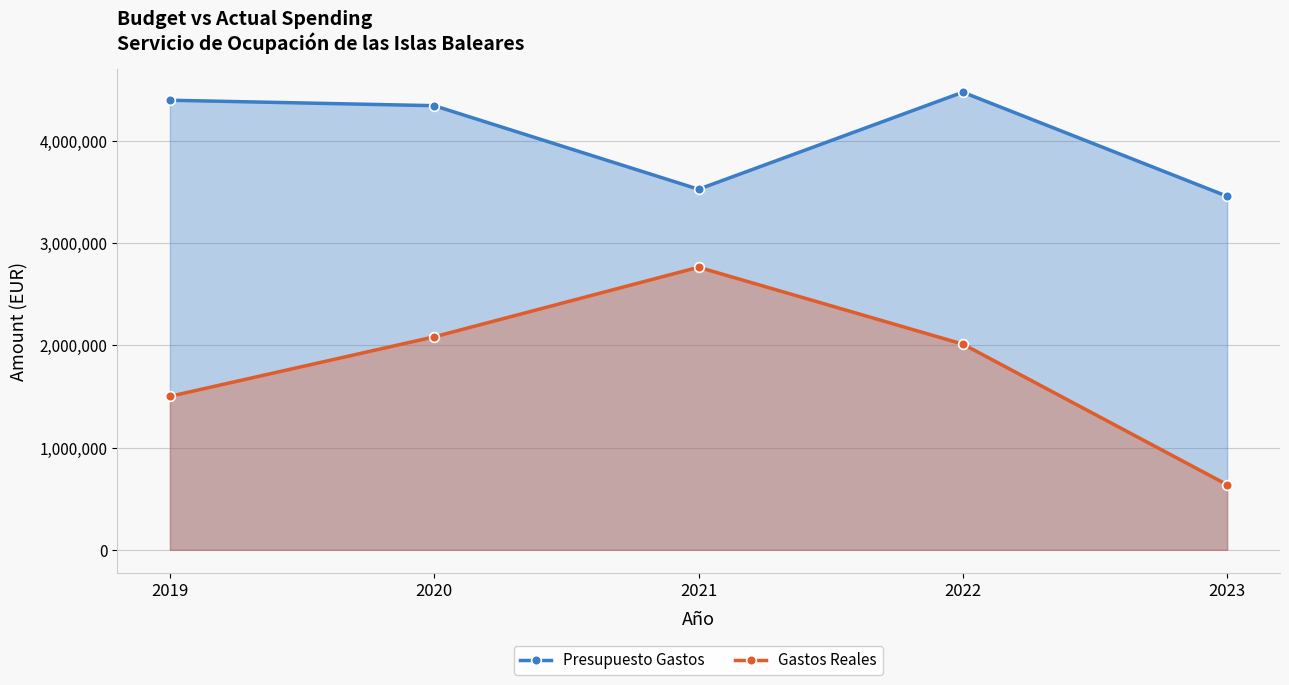

Is the value of Gastos Reales at 2020 greater than the value of Presupuesto Gastos at 2019?

No